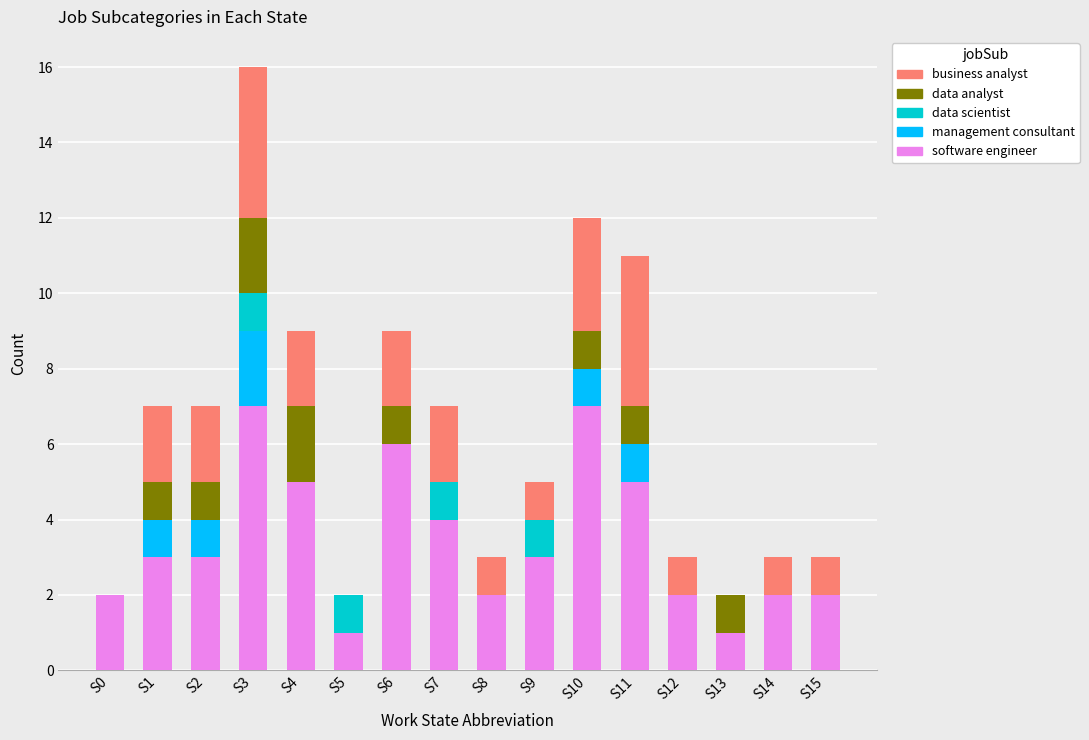

At which category is the sum across all series the highest?

S3